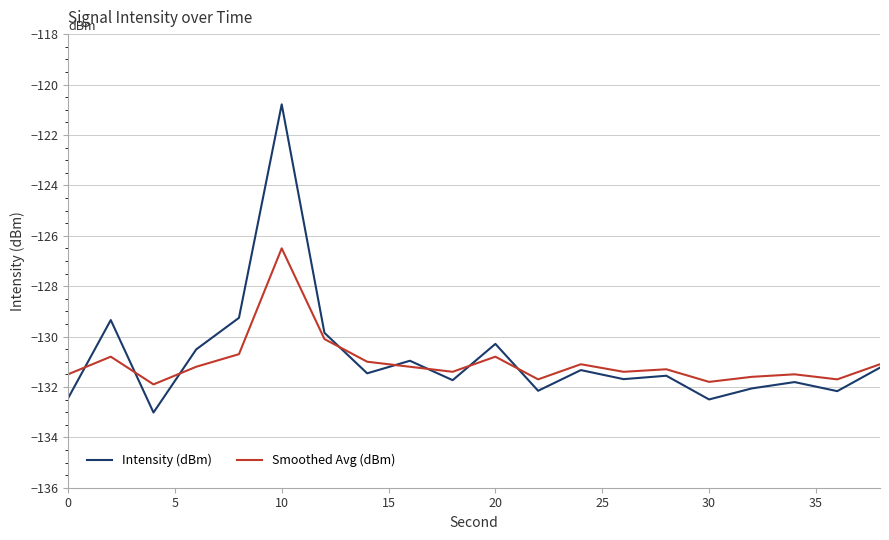

What is the maximum value for Smoothed Avg (dBm)?

-126.5